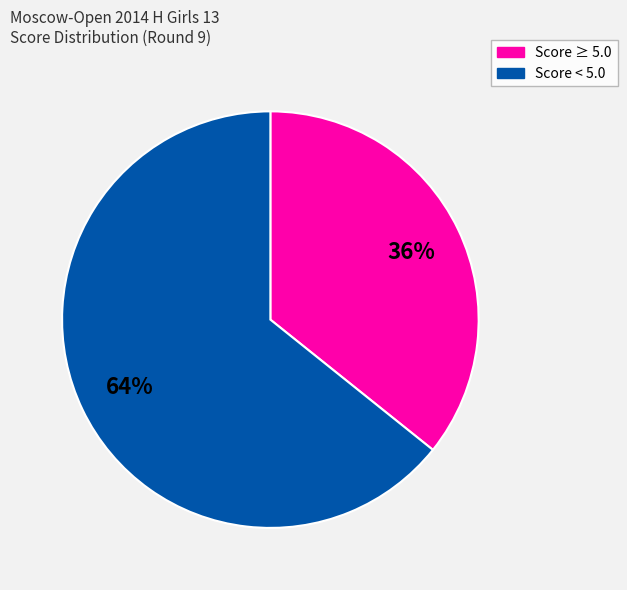

Count the number of slices in the pie.

2